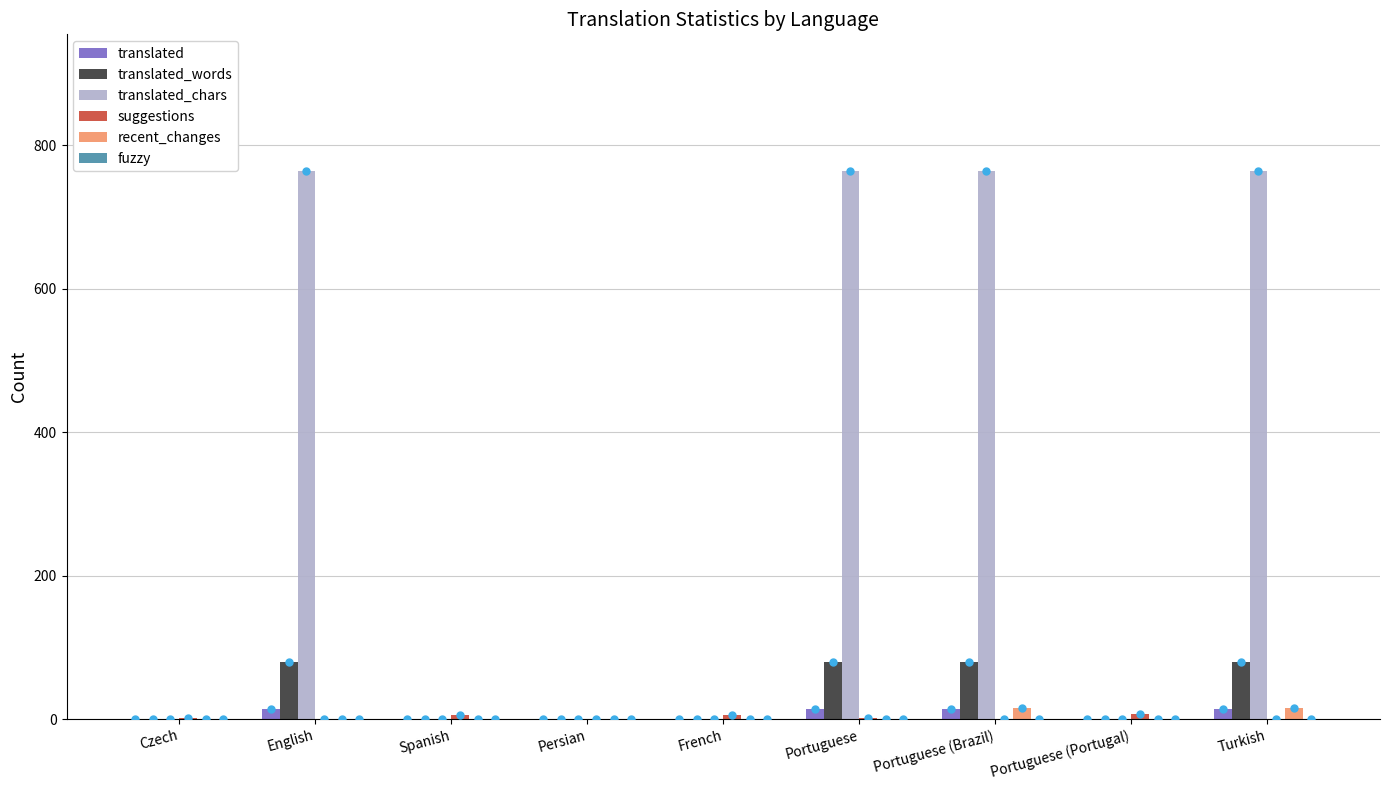

Between Portuguese and Portuguese (Portugal), which series saw the biggest shift?

translated_chars